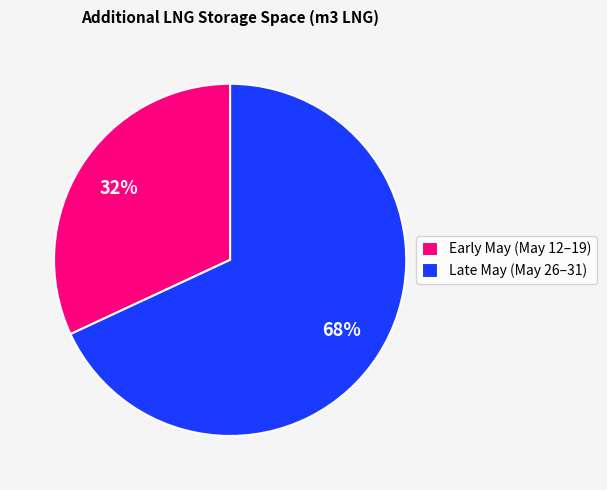

Which has a higher value, Late May (May 26–31) or Early May (May 12–19)?

Late May (May 26–31)